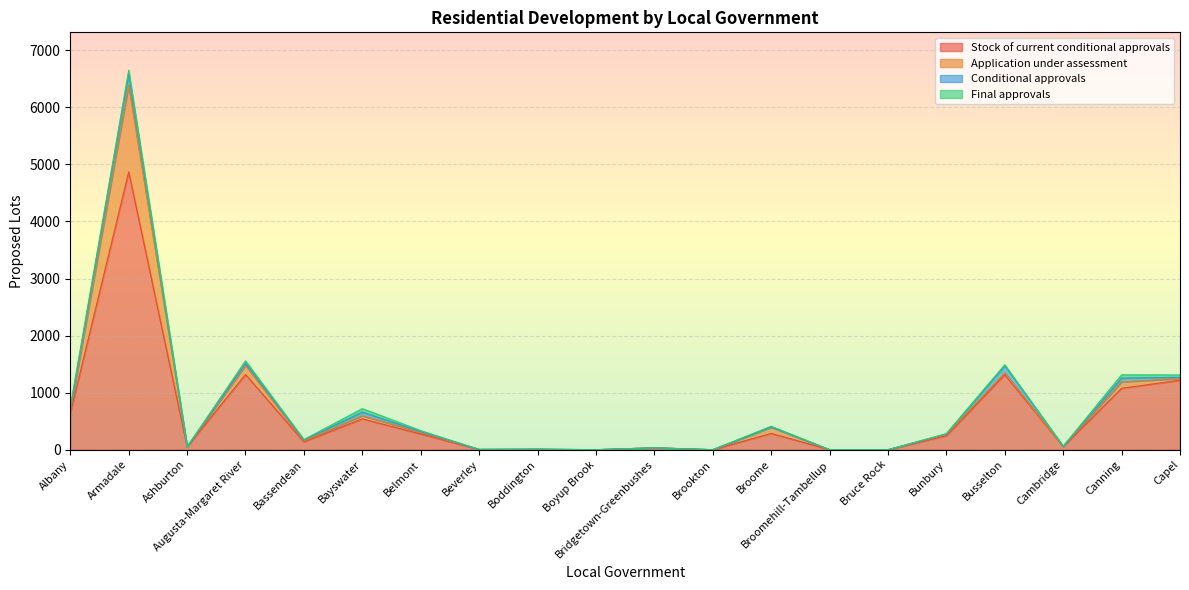

Which series has the widest spread of values?

Stock of current conditional approvals